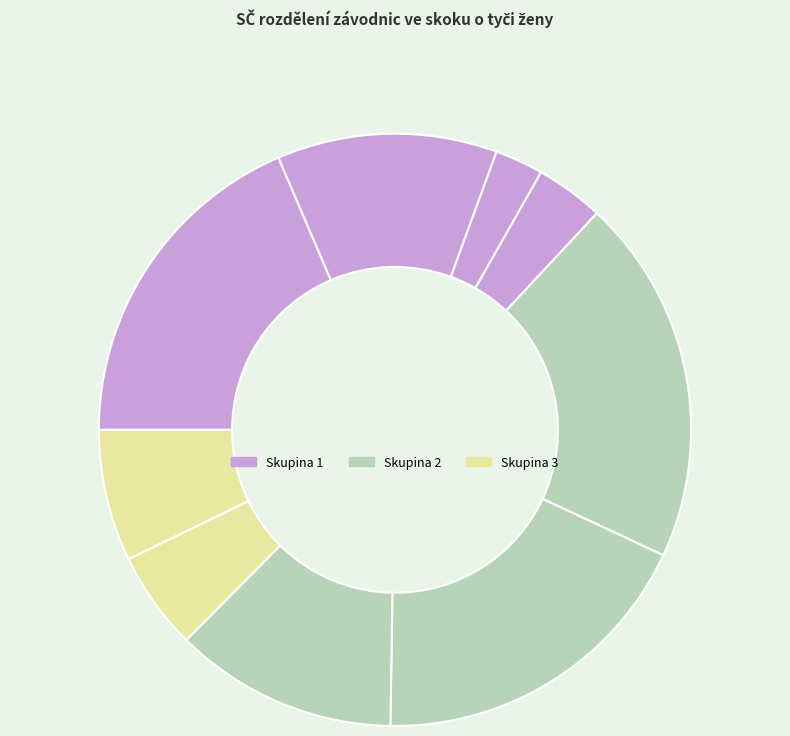

How many segments does this pie chart have?

9